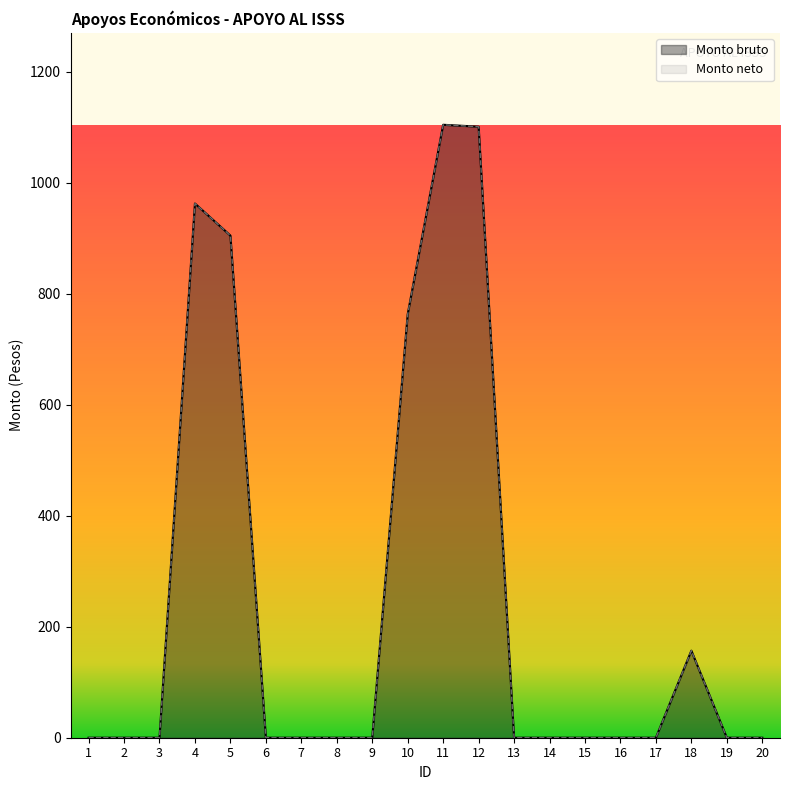

Reading left to right, what are all the values shown in this chart?

Monto bruto: 1=0.0	2=0.0	3=0.0	4=962.3	5=904.6	6=0.0	7=0.0	8=0.0	9=0.0	10=762.8	11=1104.2	12=1100.7	13=0.0	14=0.0	15=0.0	16=0.0	17=0.0	18=156.8	19=0.0	20=0.0
Monto neto: 1=0.0	2=0.0	3=0.0	4=962.3	5=904.6	6=0.0	7=0.0	8=0.0	9=0.0	10=762.8	11=1104.2	12=1100.7	13=0.0	14=0.0	15=0.0	16=0.0	17=0.0	18=156.8	19=0.0	20=0.0